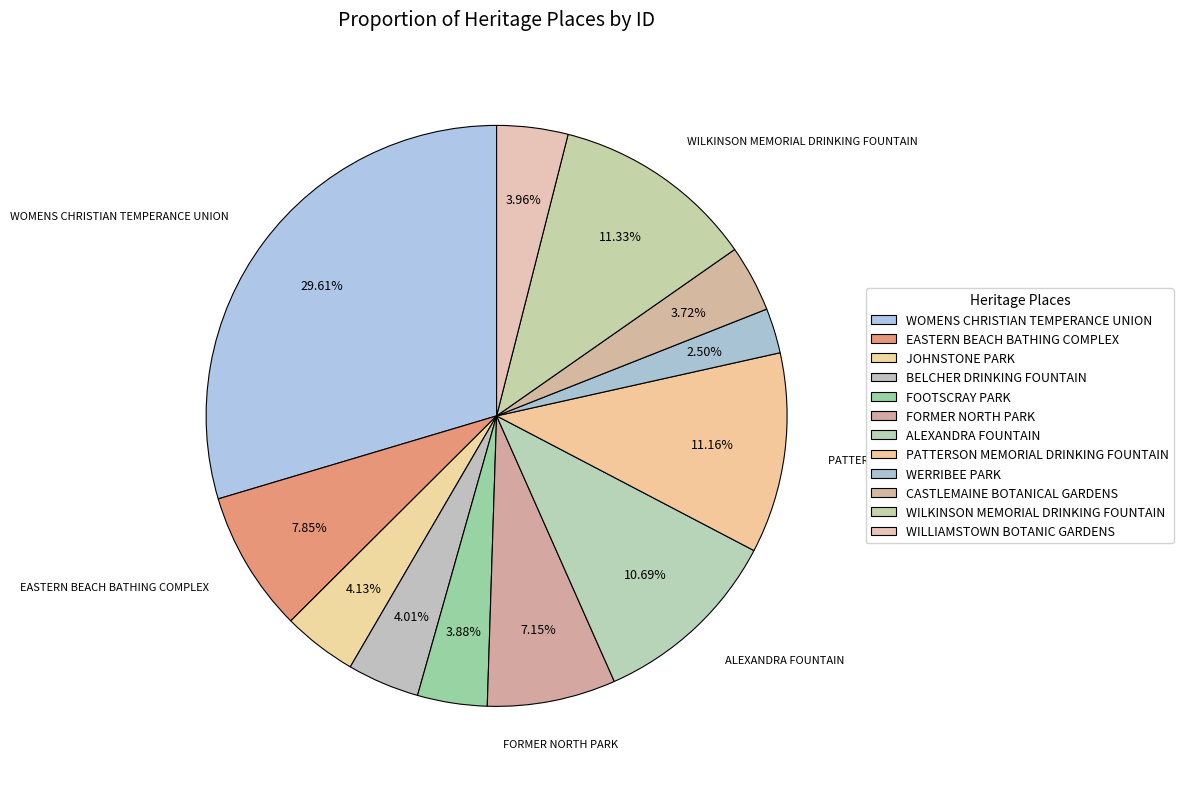

Rank the categories by value from highest to lowest.

WOMENS CHRISTIAN TEMPERANCE UNION, WILKINSON MEMORIAL DRINKING FOUNTAIN, PATTERSON MEMORIAL DRINKING FOUNTAIN, ALEXANDRA FOUNTAIN, EASTERN BEACH BATHING COMPLEX, FORMER NORTH PARK, JOHNSTONE PARK, BELCHER DRINKING FOUNTAIN, WILLIAMSTOWN BOTANIC GARDENS, FOOTSCRAY PARK, CASTLEMAINE BOTANICAL GARDENS, WERRIBEE PARK